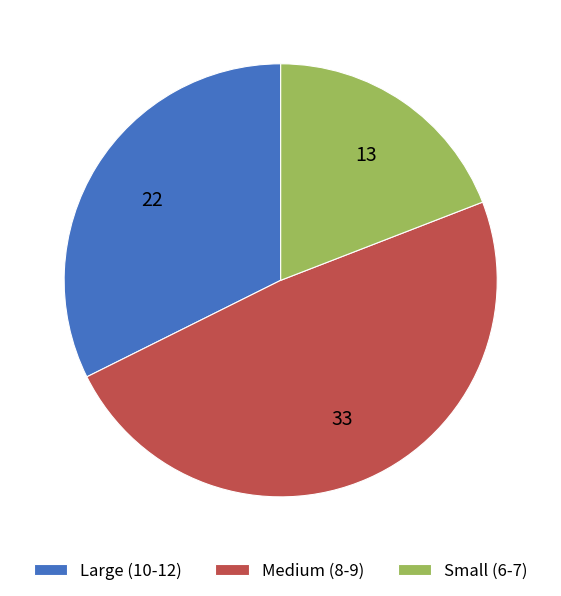

Is it true that Large (10-12) is 32% of the pie?

True